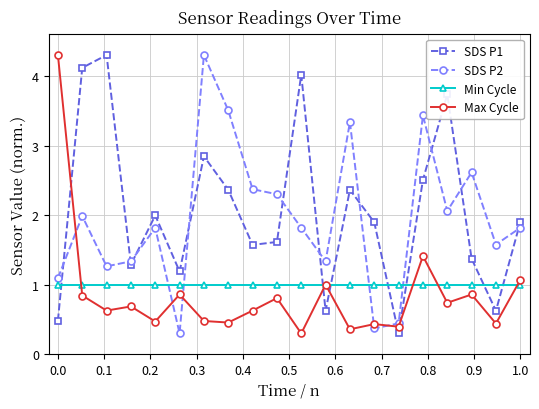

True or false: SDS P1 has more than 1 interior local peaks.

True